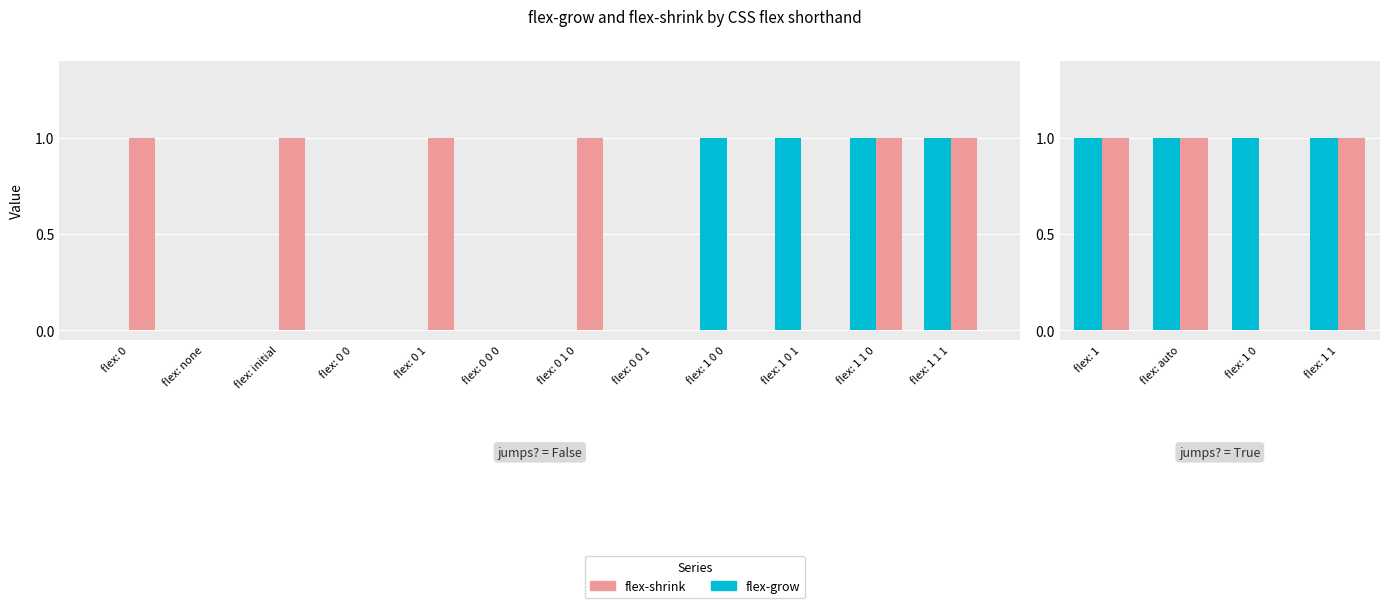

Which label corresponds to the smallest value in the chart?

flex: 1 0